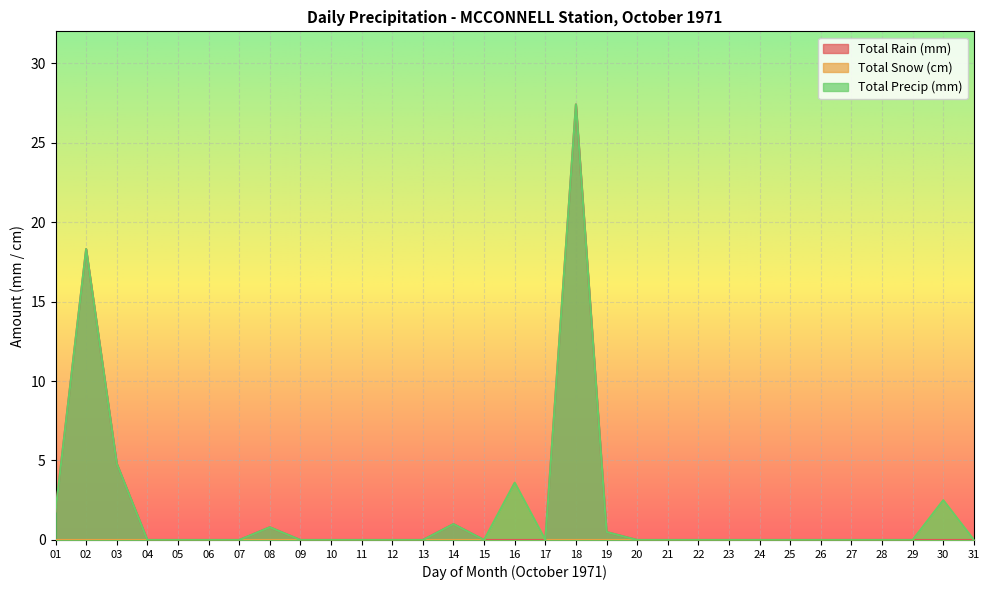

Which series has the largest range (max minus min)?

Total Rain (mm)